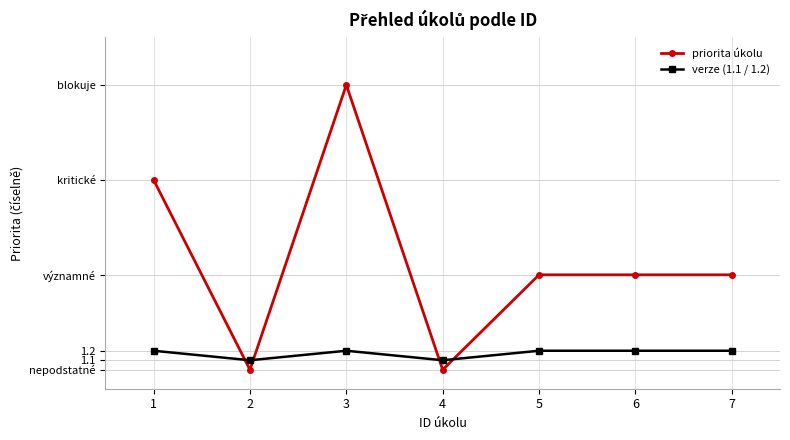

Is this an area chart (filled region under the line)?

No